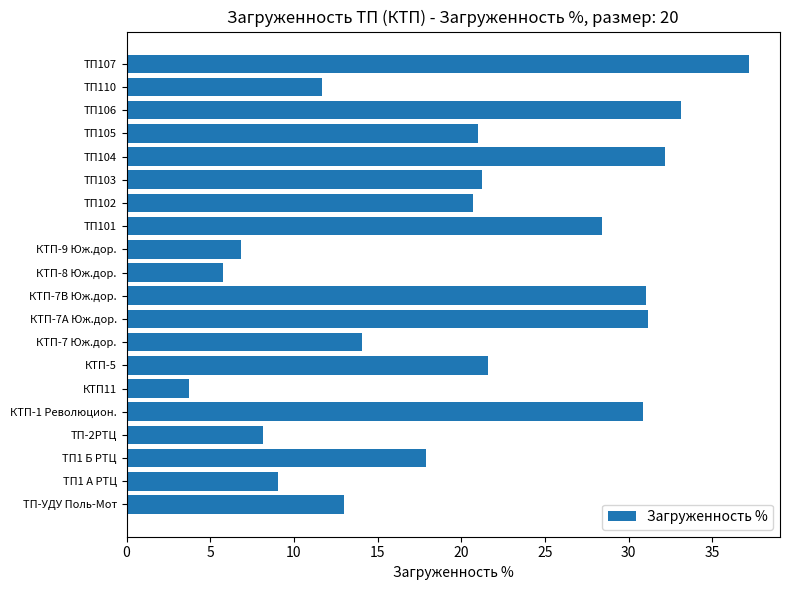

What is the difference between the maximum and minimum values?

33.5